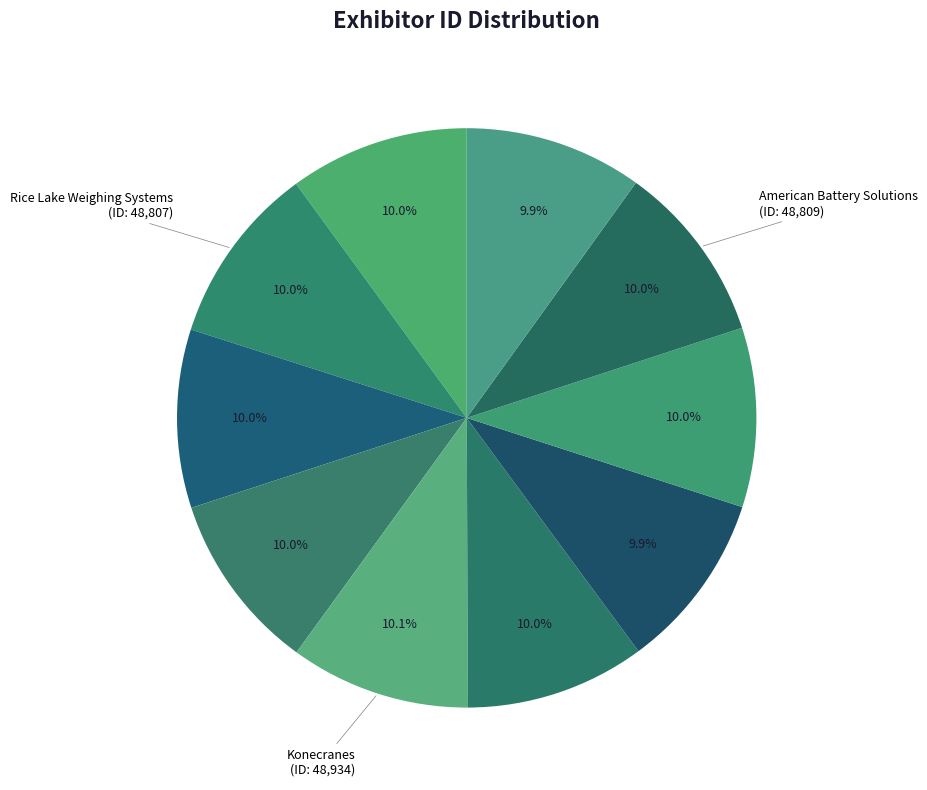

Count the number of slices in the pie.

10